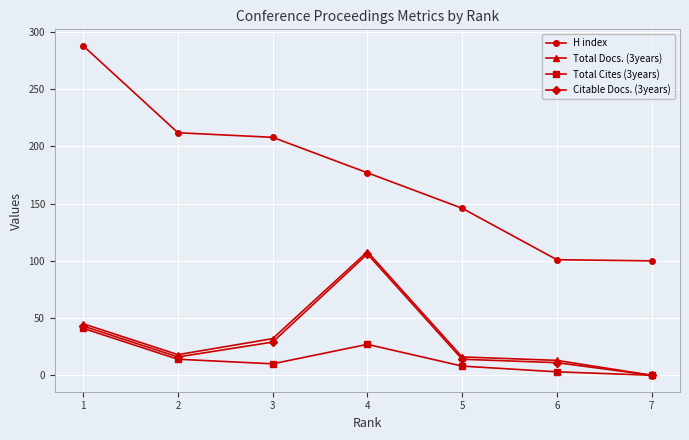

At which label does Citable Docs. (3years) first exceed 16?

1